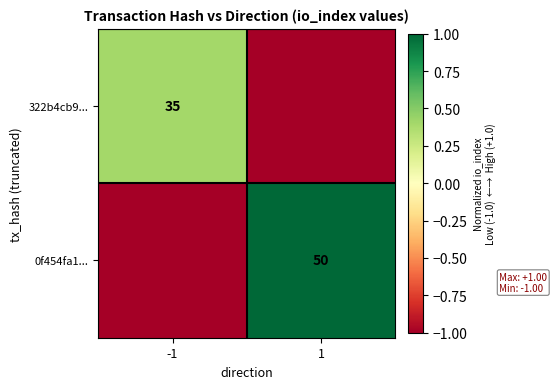

The 322b4cb9... series shows 35 at -1. True or false?

True